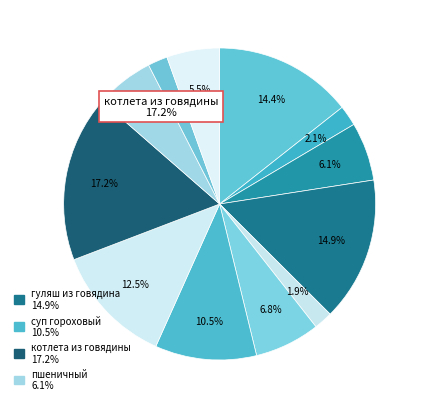

How many segments does this pie chart have?

12